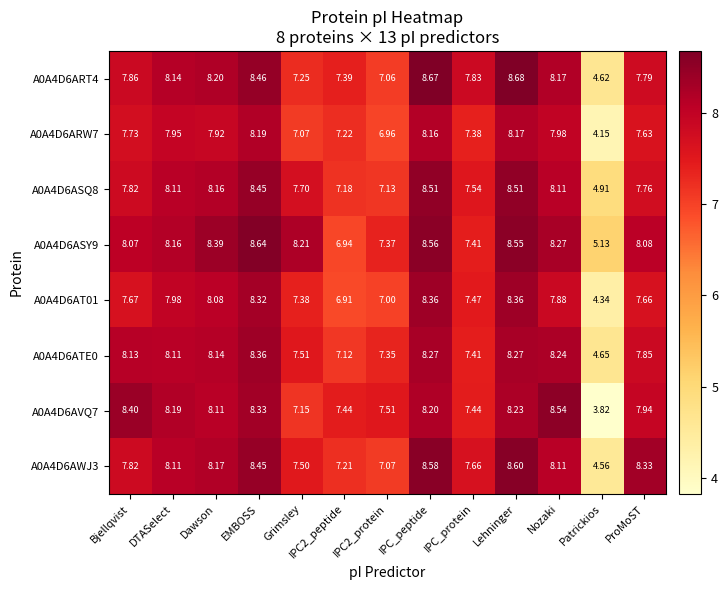

Which label corresponds to the largest value in the chart?

Lehninger